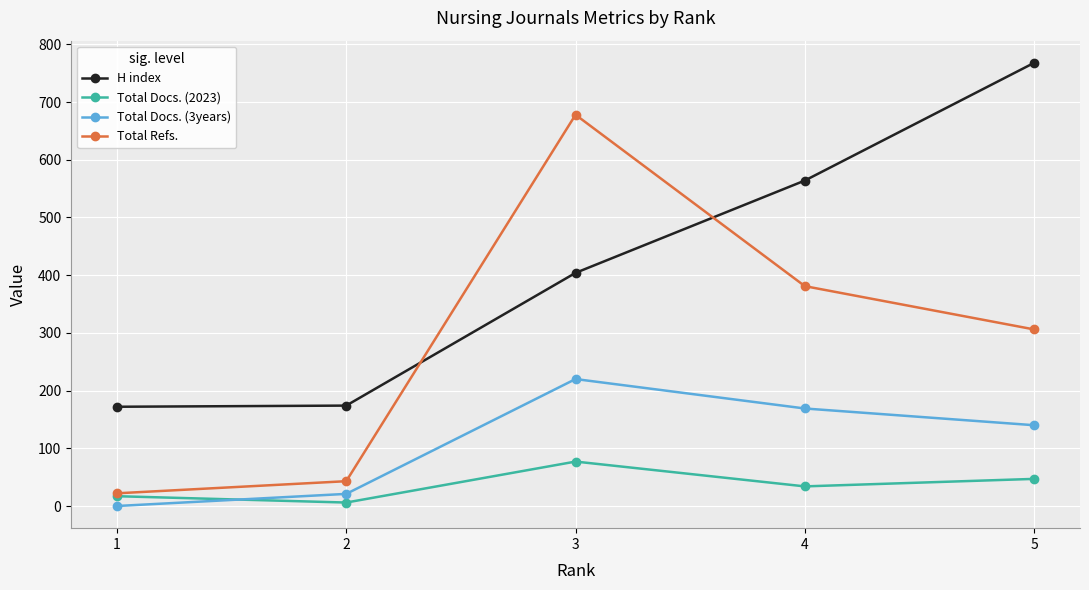

Rank the categories by Total Refs. value from lowest to highest.

1, 2, 5, 4, 3